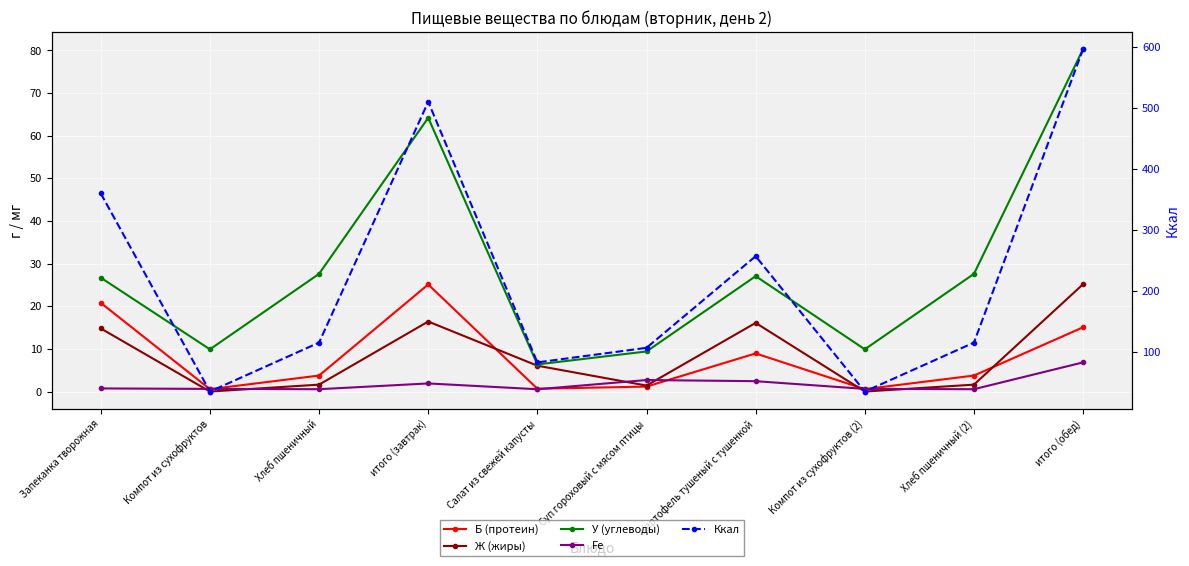

What is the average value of the У (углеводы) series?

28.9